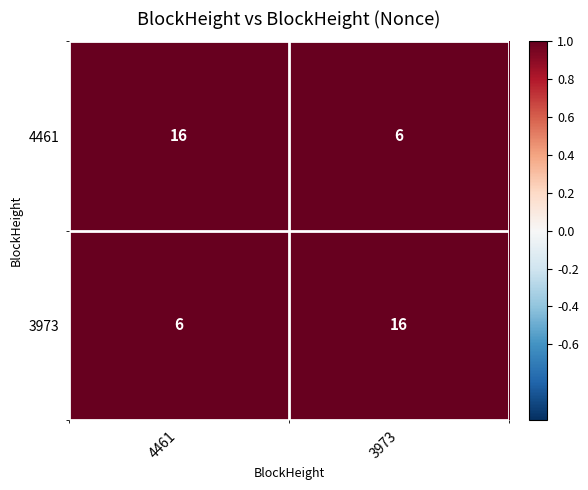

The 4461 series shows 9 at 3973. True or false?

False